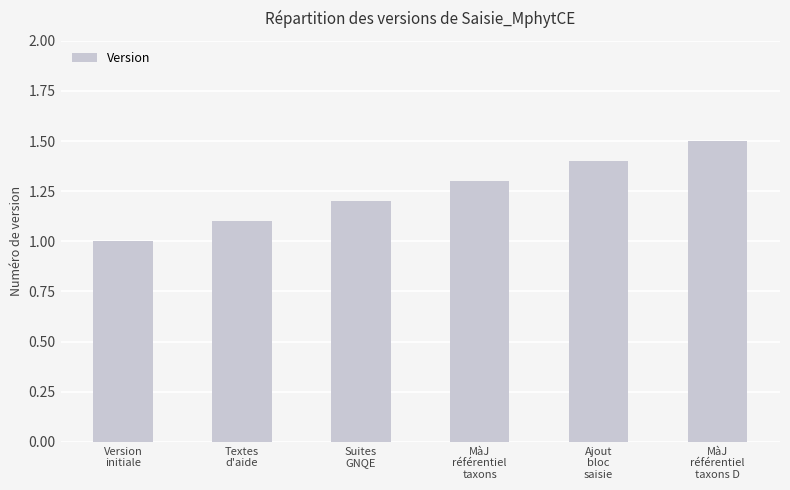

Is it true that the value at Ajout
bloc
saisie is 2.0?

False